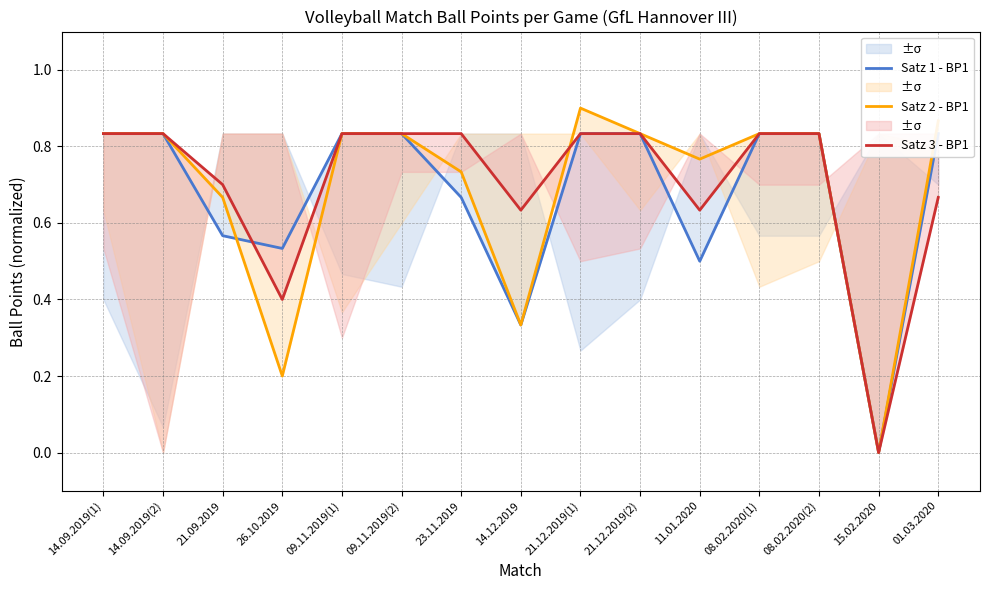

The Satz 3 - BP1 series shows 0.8 at 08.02.2020(2). True or false?

True